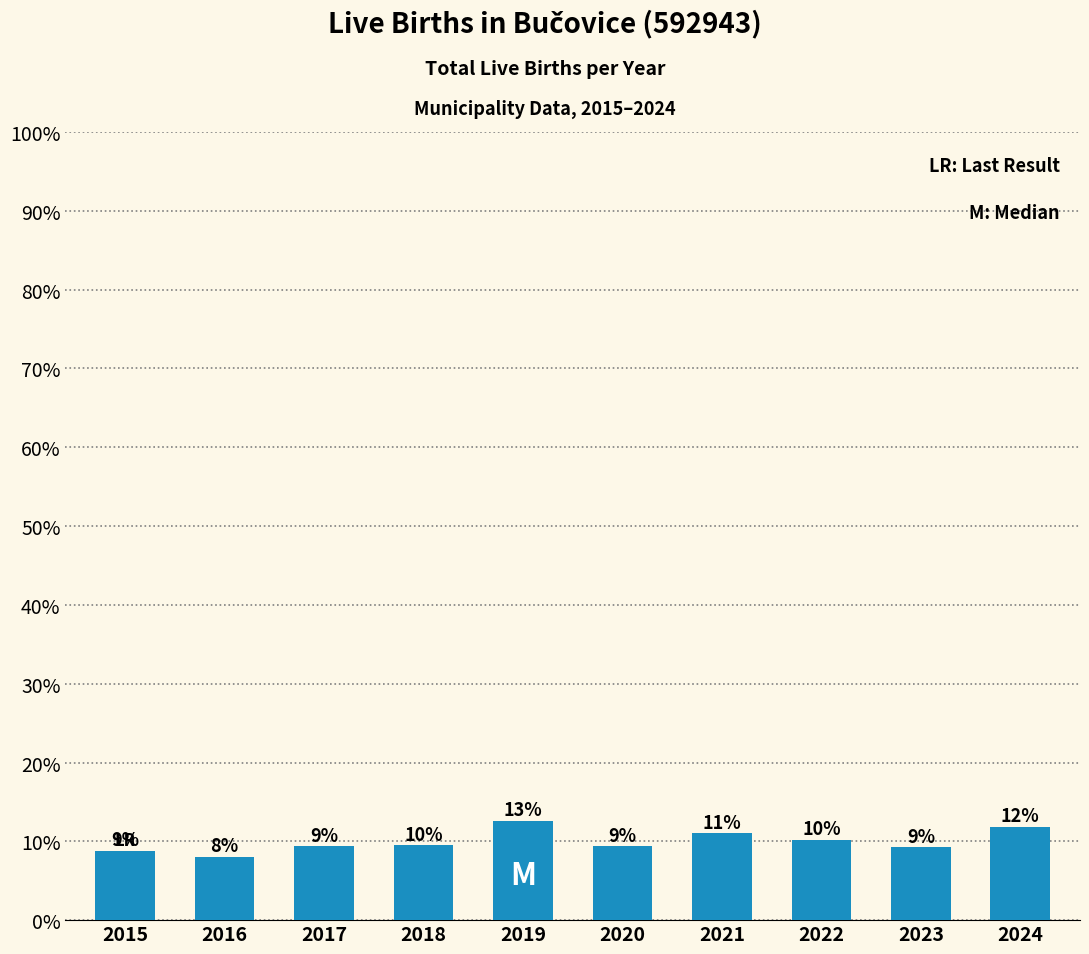

Are the bars horizontal?

No